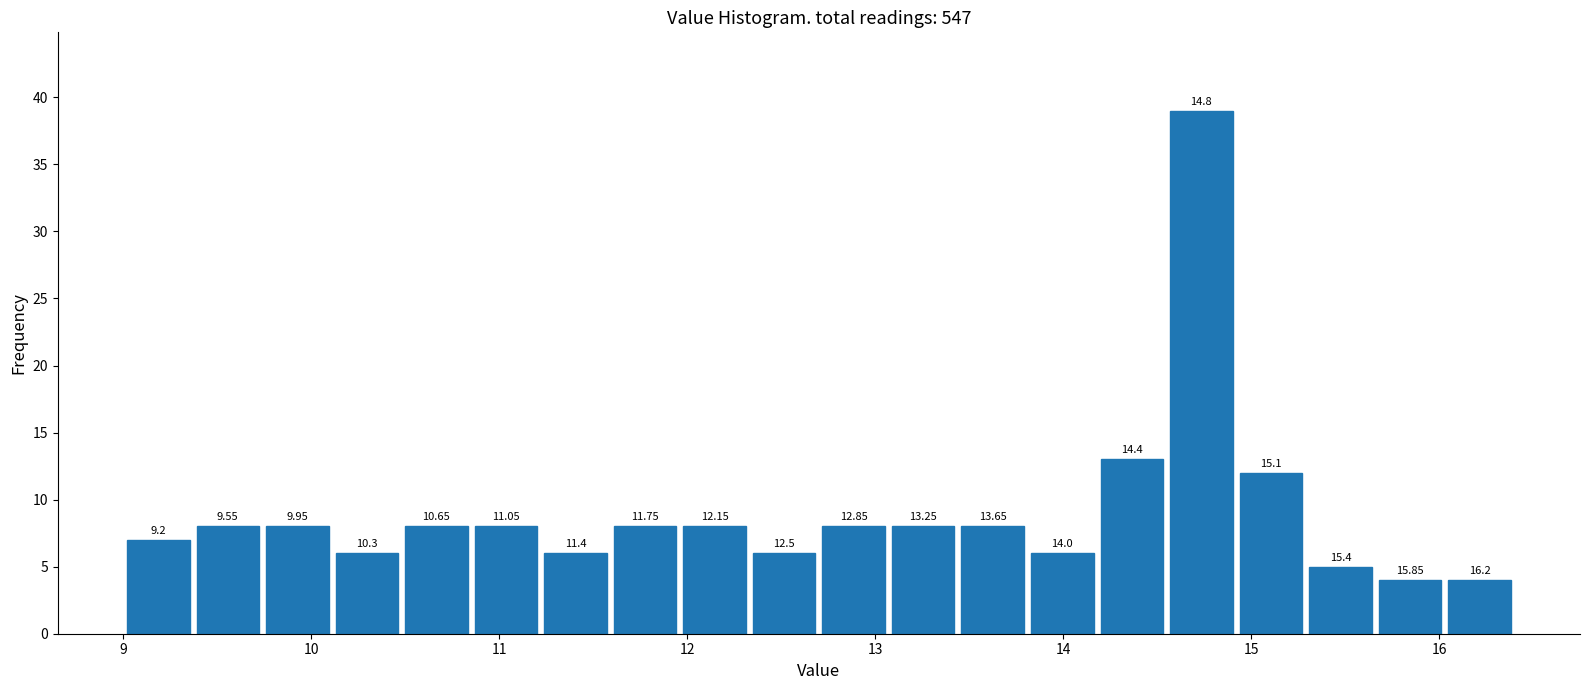

Read against the x-axis, roughly where is the centre of the tallest bar?

14.7